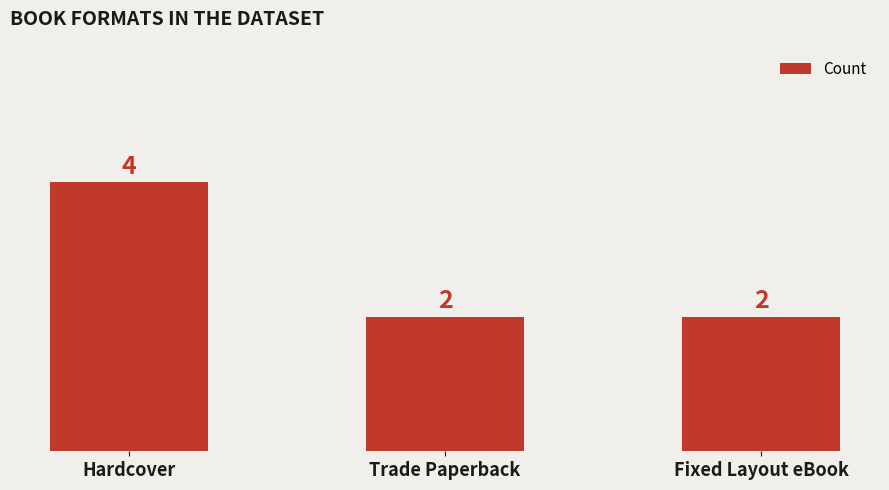

What is the greatest value displayed?

4